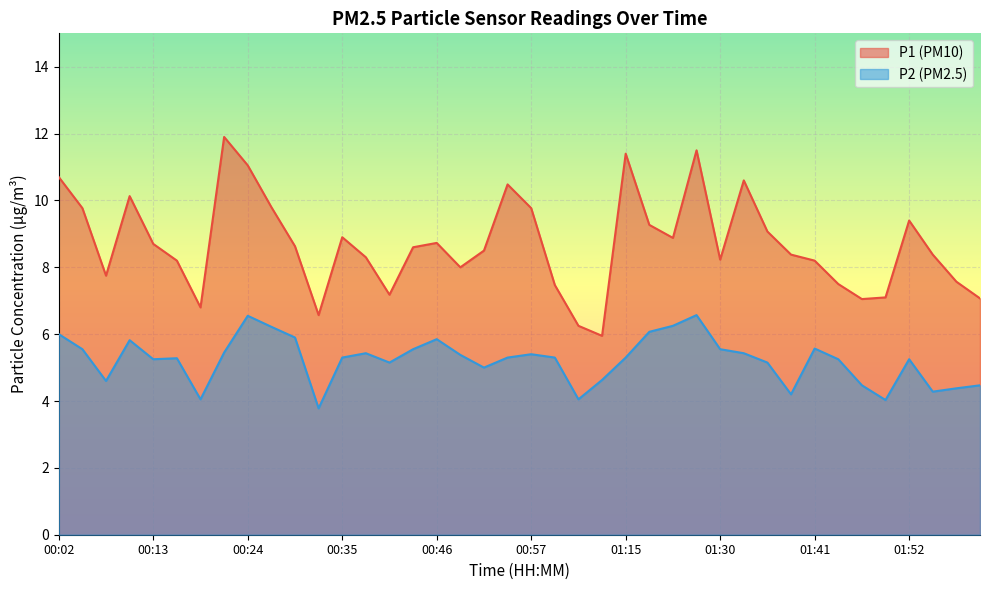

What is the maximum value for P1?

11.9